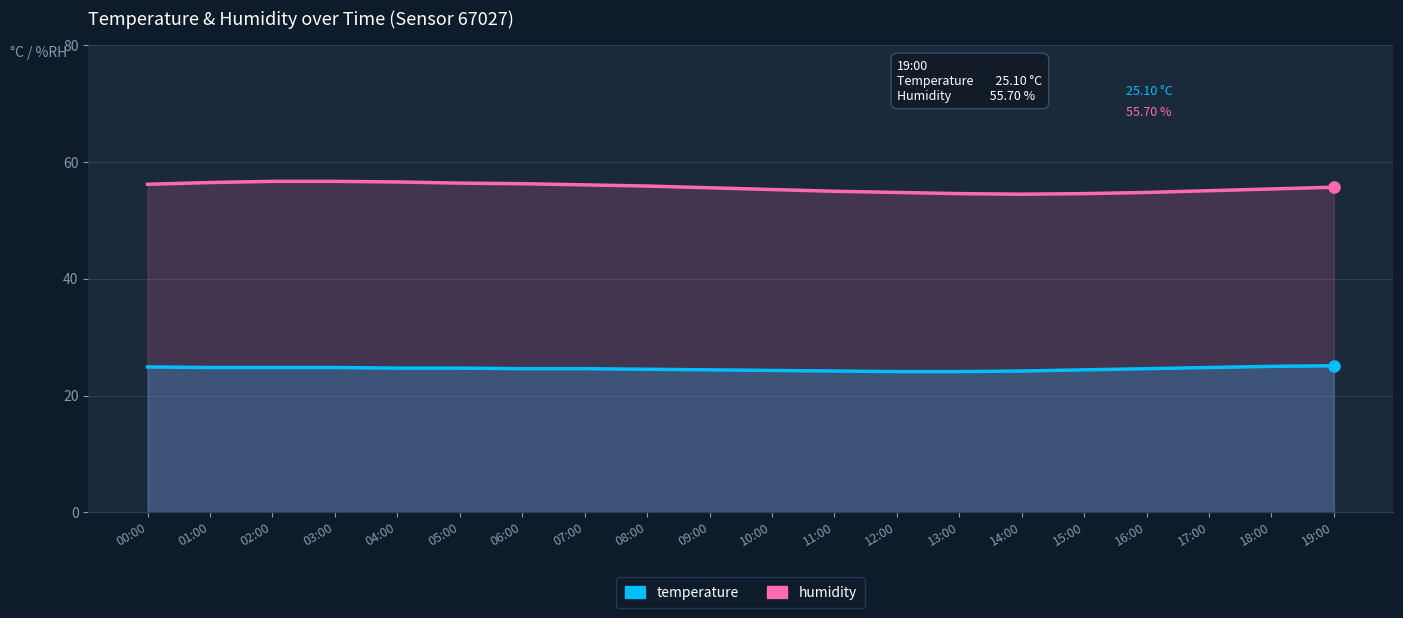

Where is the first local minimum for humidity?

14:00